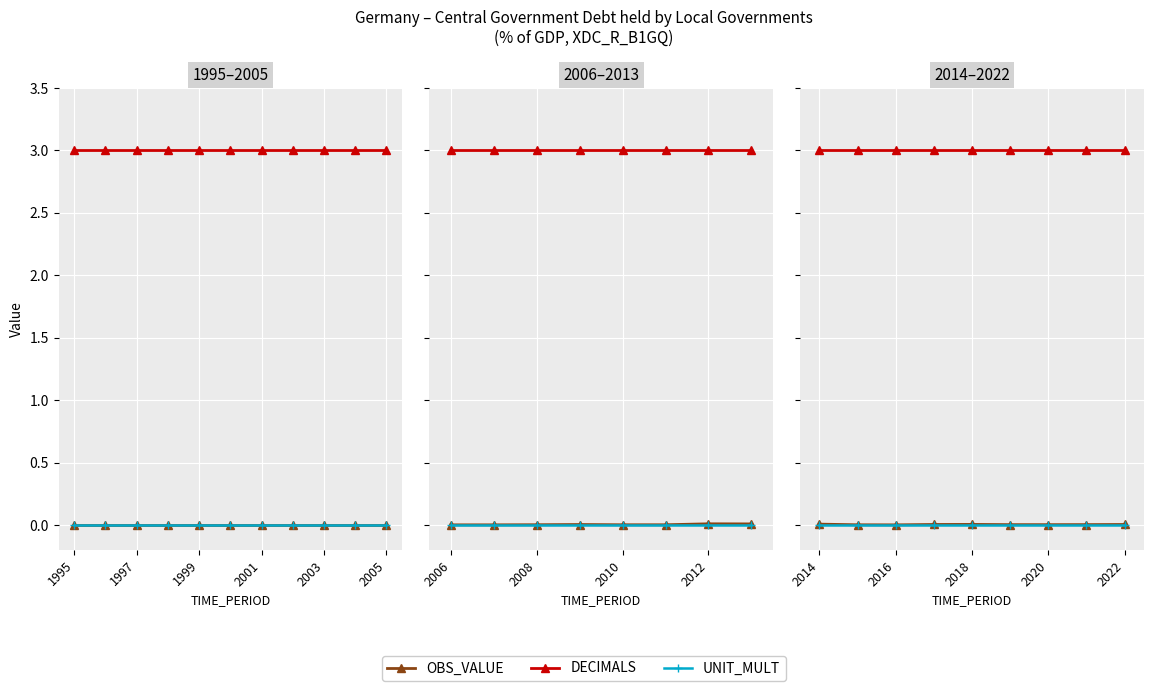

What is the spread (max minus min) of values at 1997?

3.0